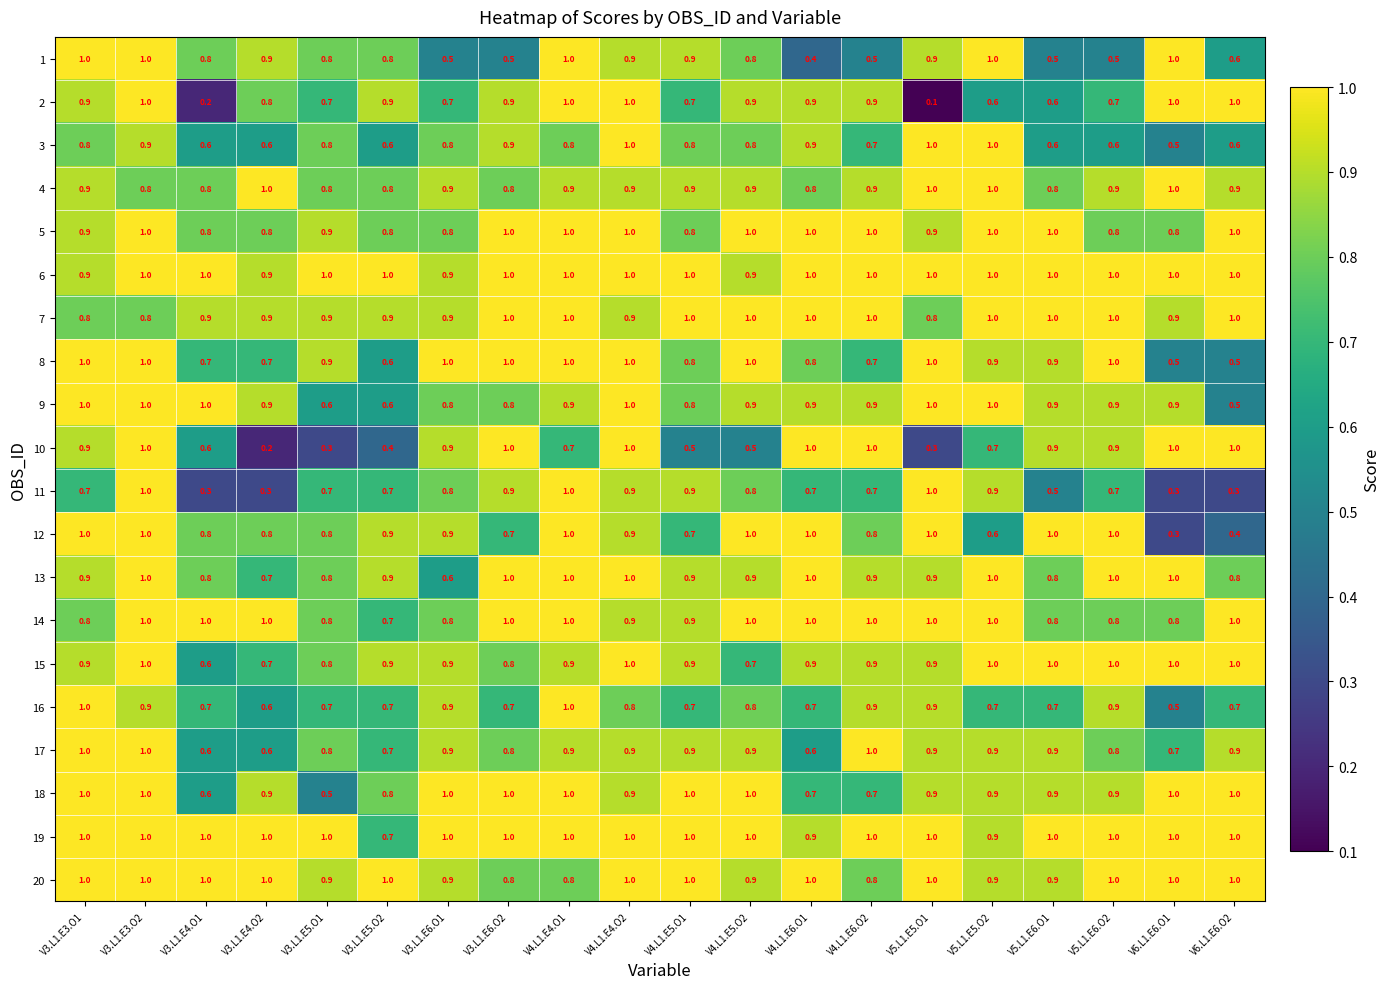

What is the difference between the maximum and second lowest values in the 12 series?

0.6